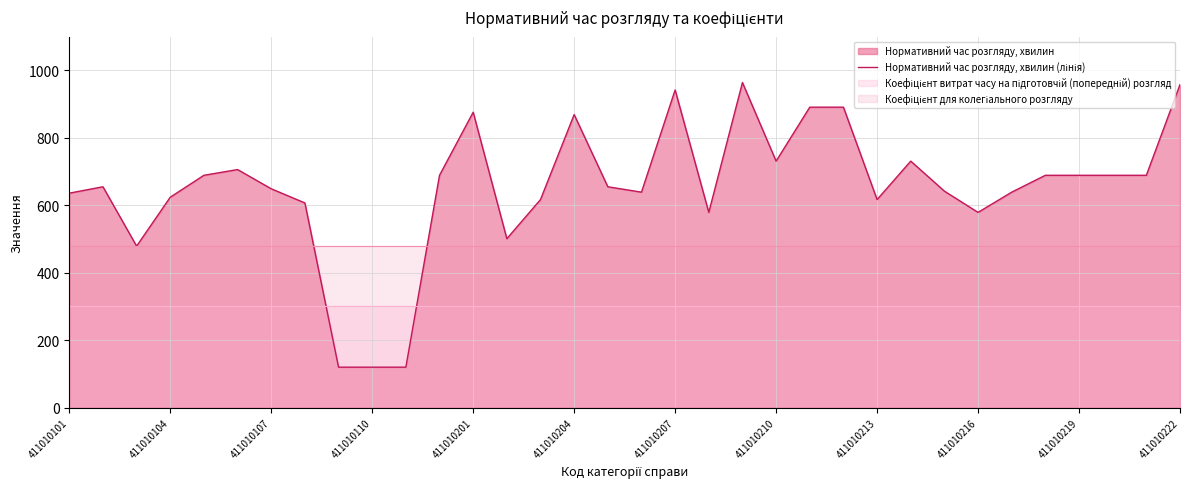

The value at 22 is 1498. True or false?

False